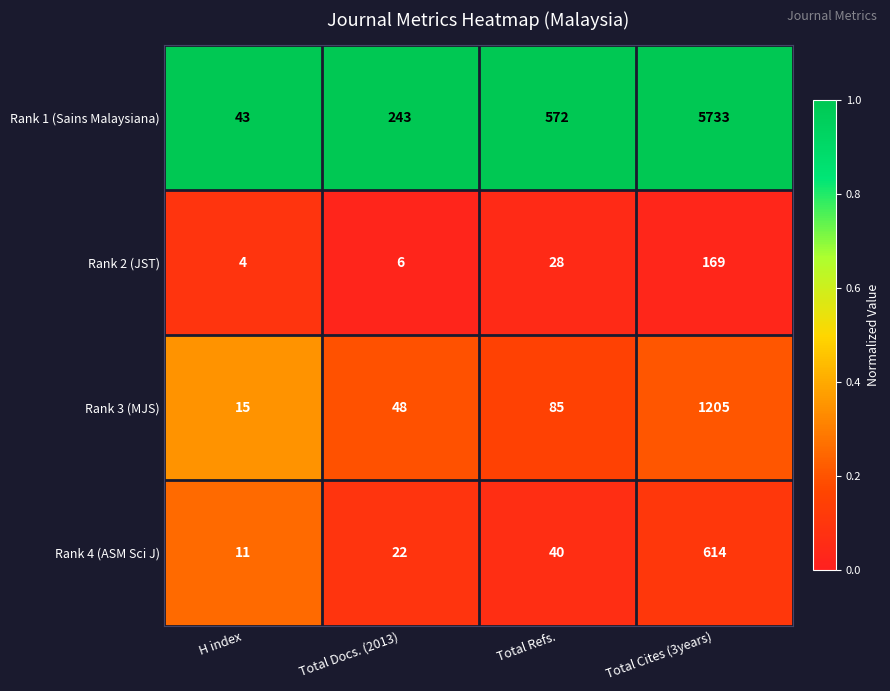

Which label corresponds to the largest value in the chart?

Total Cites (3years)